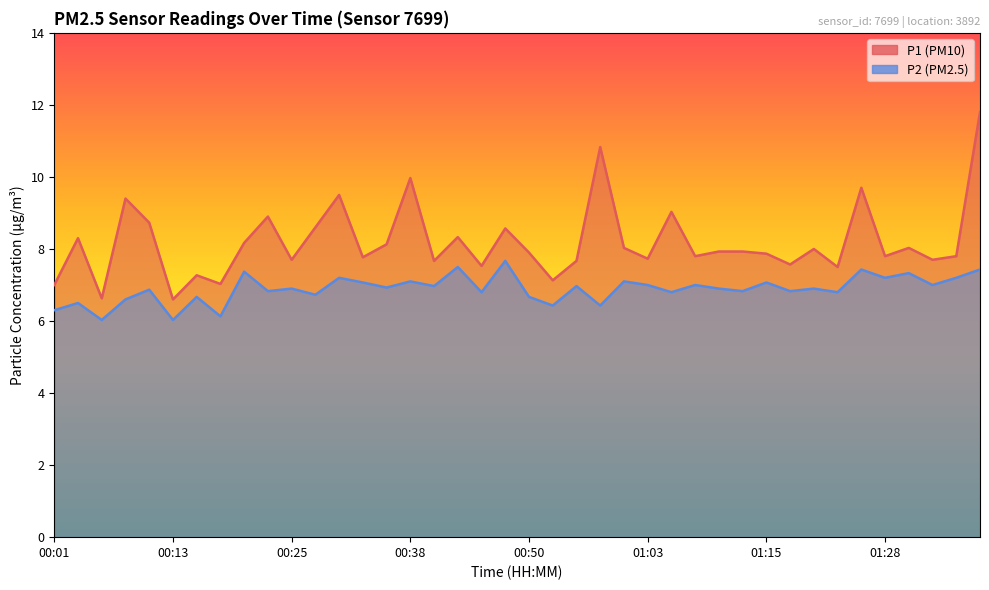

Is it true that P2 equals 6.6 at 00:08?

True